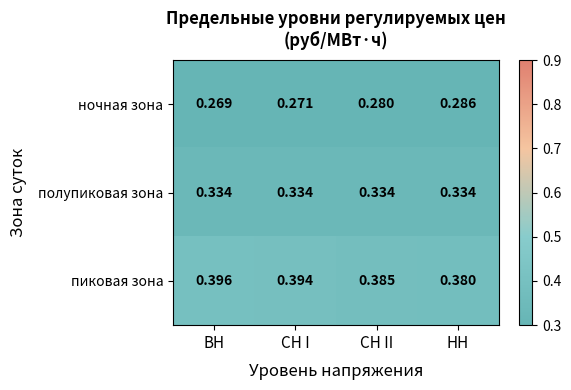

How many distinct data groups are displayed?

3